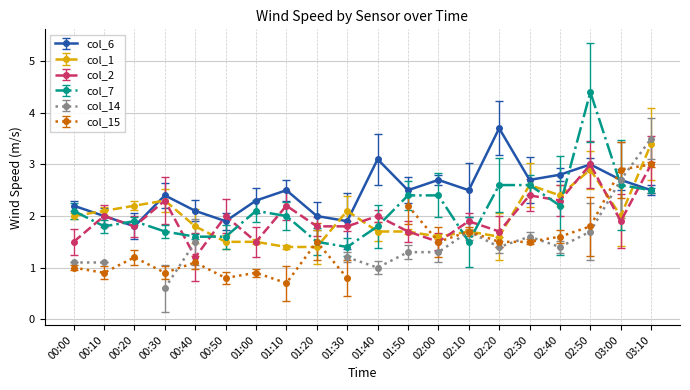

What is the difference between the col_2 values at 02:00 and 03:00?

0.4